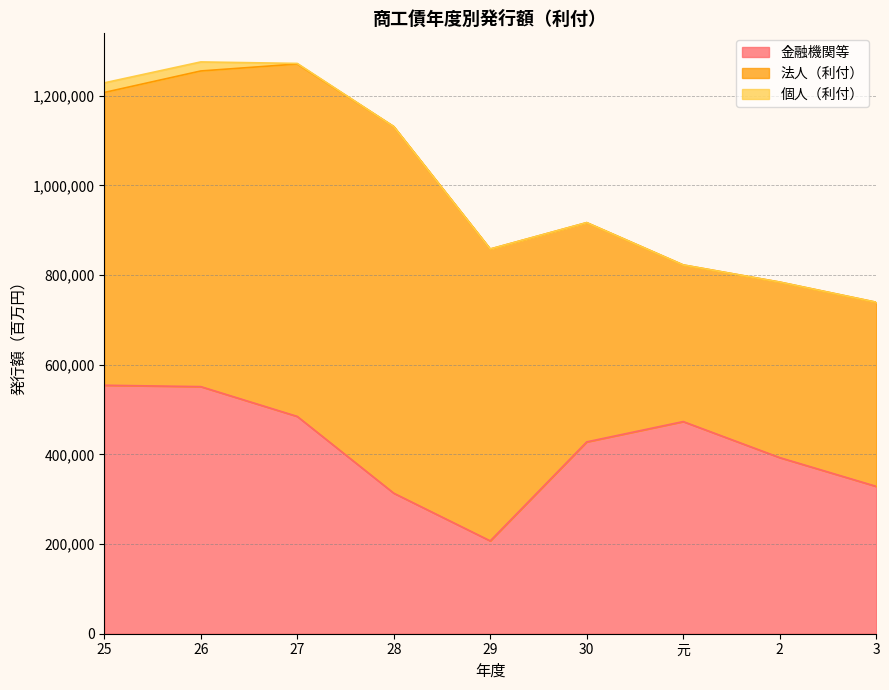

Where is the first local minimum for 法人（利付）?

元